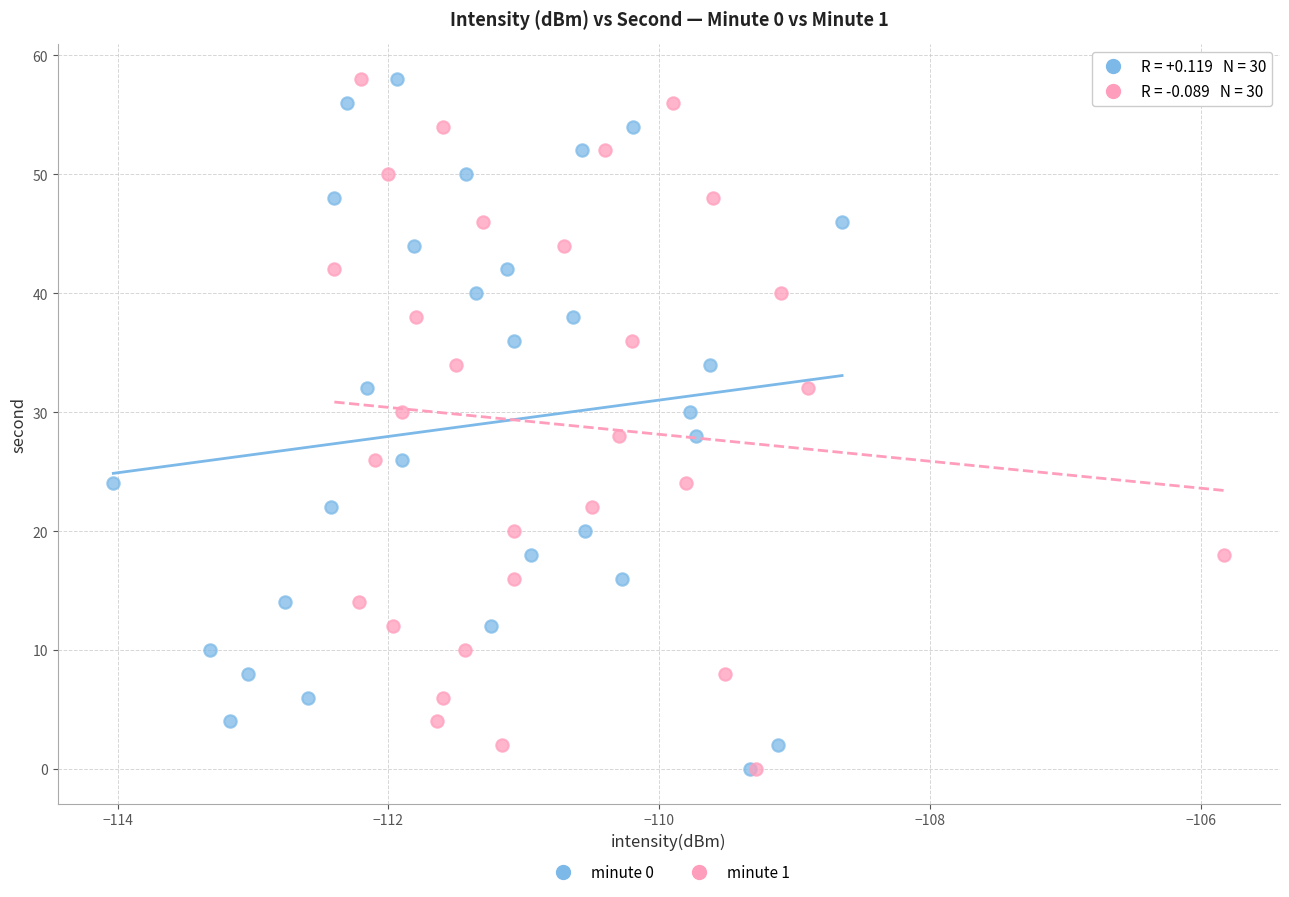

What are all the series names shown in the legend?

minute 0, minute 1